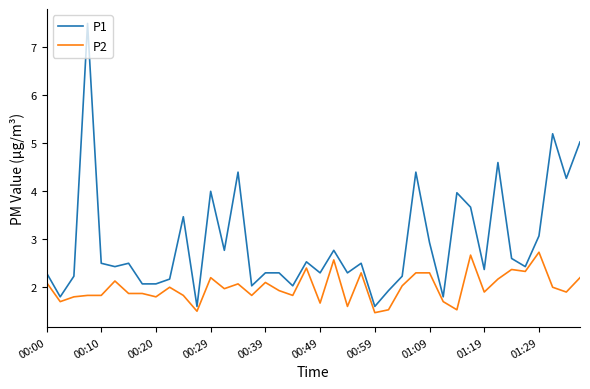

Which series has the largest total across all categories?

P1